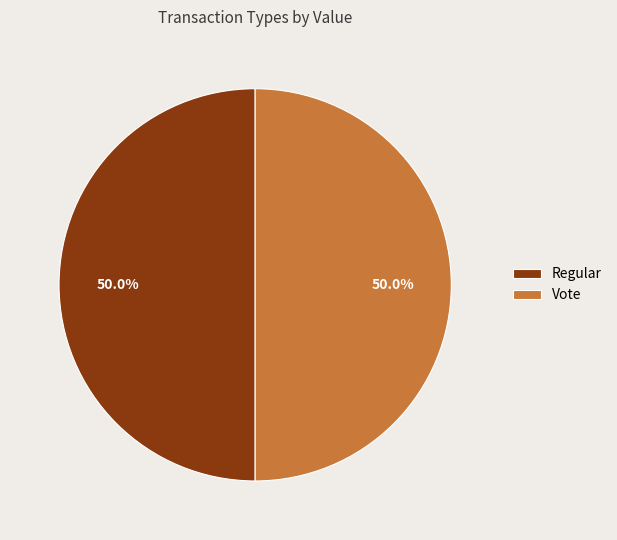

What is the ratio of the value at Vote to the value at Regular?

1.0